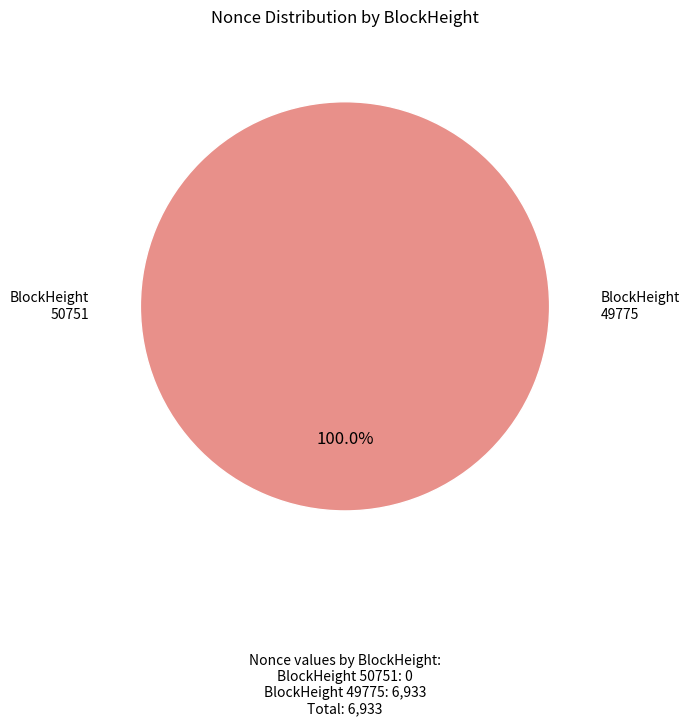

Does 50751 account for over 50% of the chart?

No